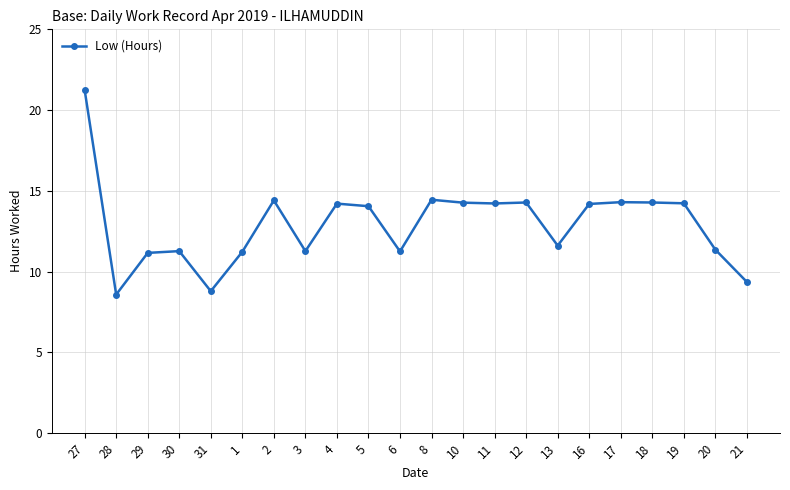

How many lines are shown in the chart?

1